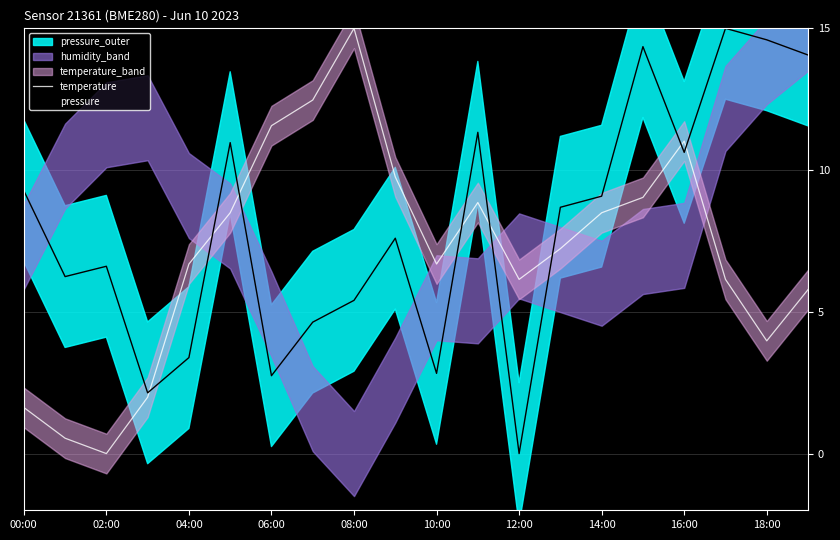

What is the value of the temperature point at the 17th from the left?

11.0